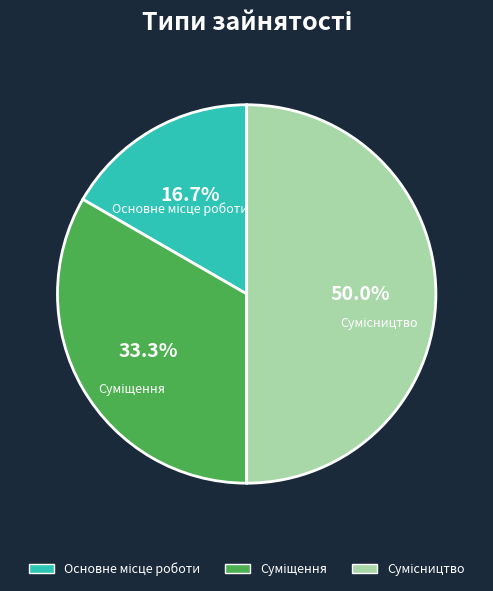

Which category has the smallest portion of the pie?

Основне місце роботи